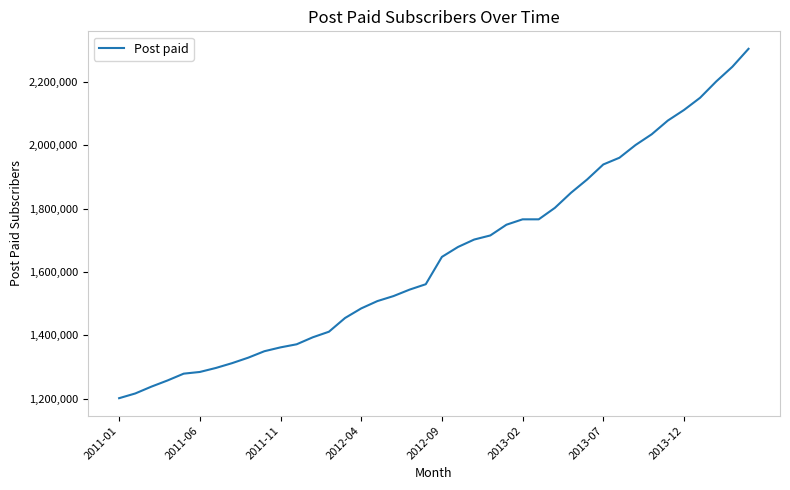

What is the smallest value displayed?

1201823